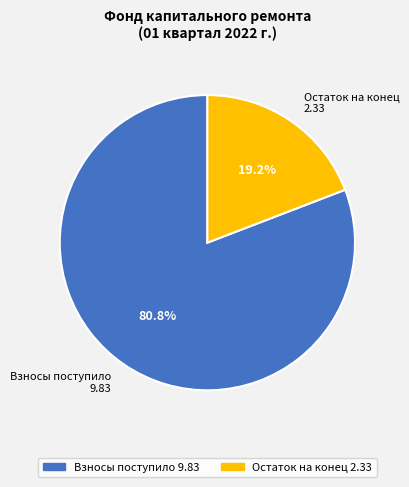

What is the smallest slice in the pie chart?

Остаток на конец 2.33